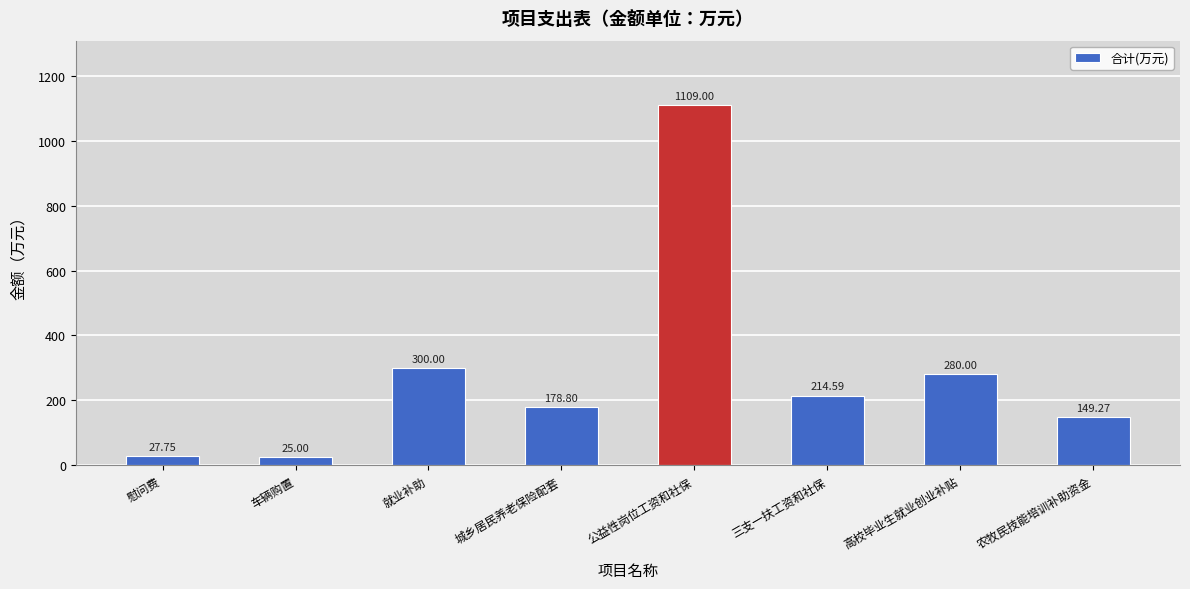

What is the maximum value shown in the chart?

1109.0